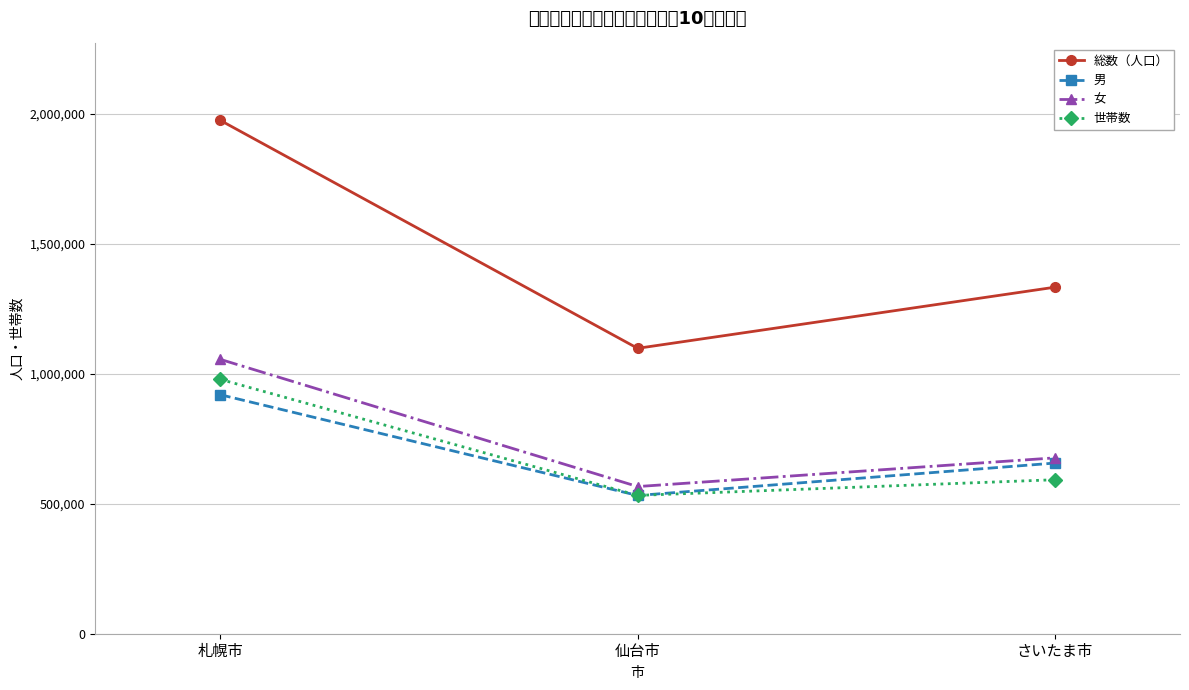

What is the maximum value for 女?

1054597